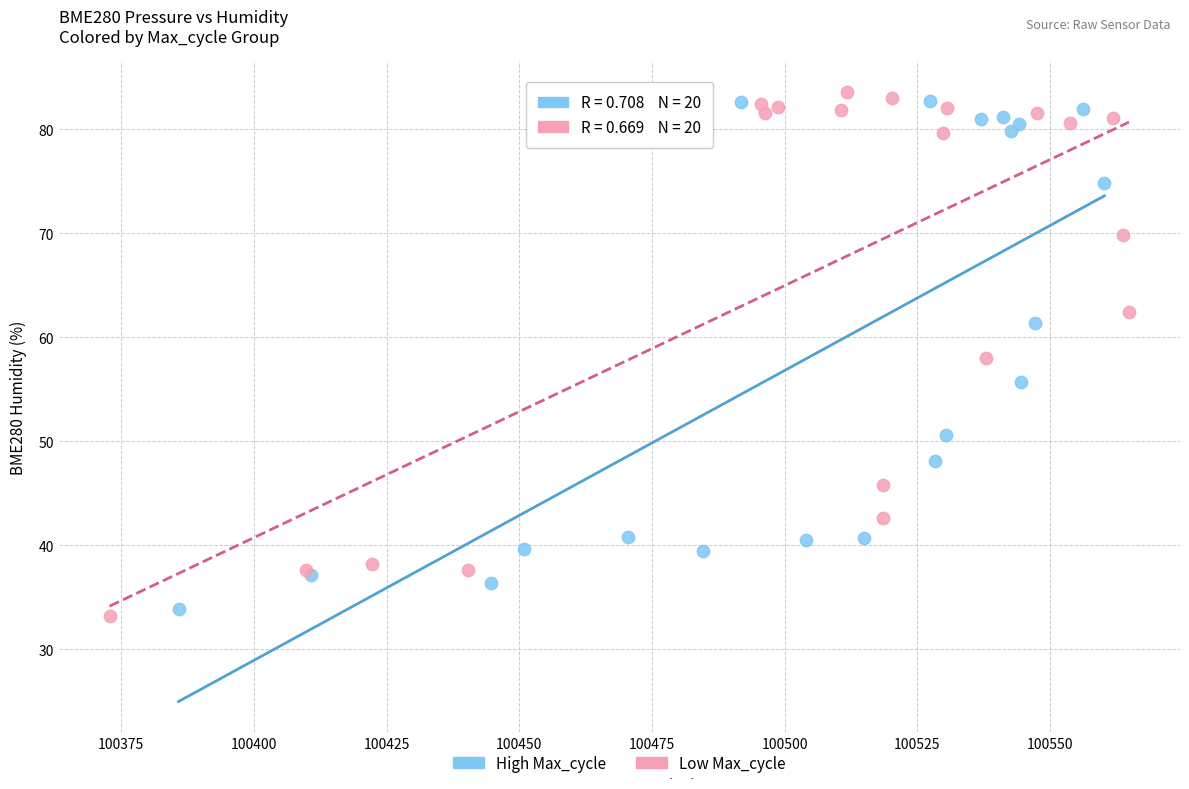

Which series contains the highest Y value?

Low Max_cycle